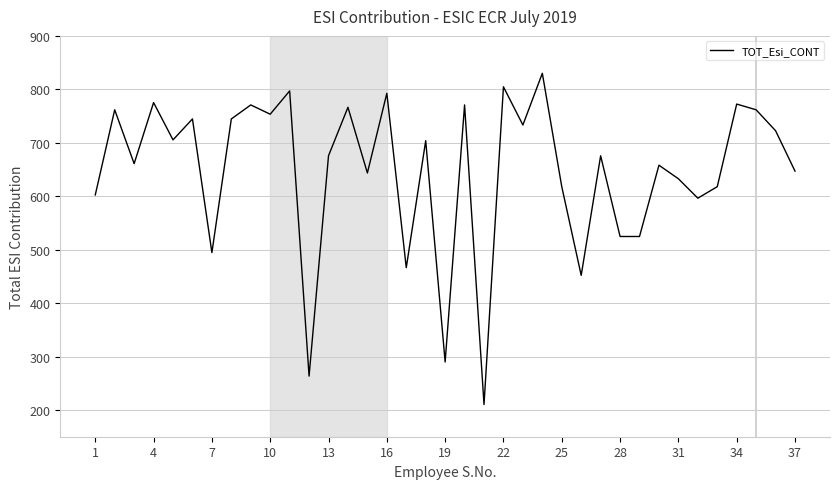

What is the smallest value displayed?

210.2